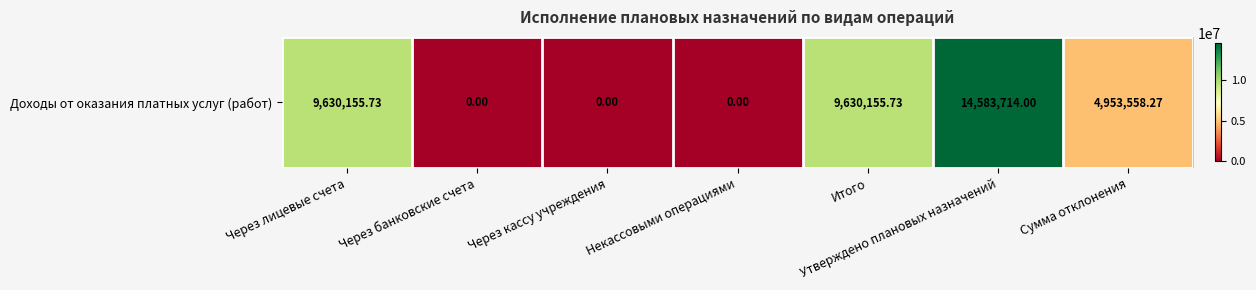

Reading left to right, what are all the values shown in this chart?

9630155.7	0.0	0.0	0.0	9630155.7	14583714.0	4953558.3